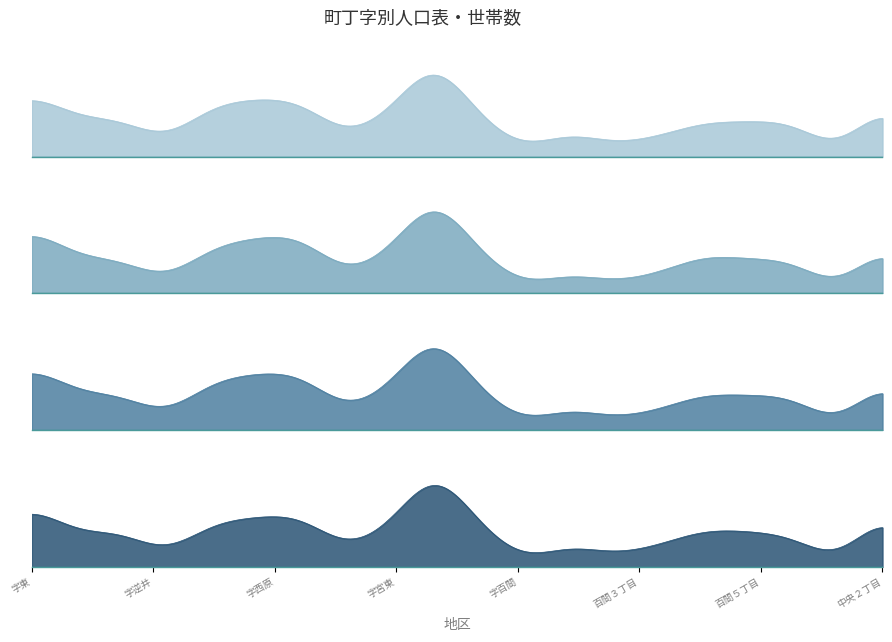

True or false: 計 and 世帯数 intersect in this chart.

False